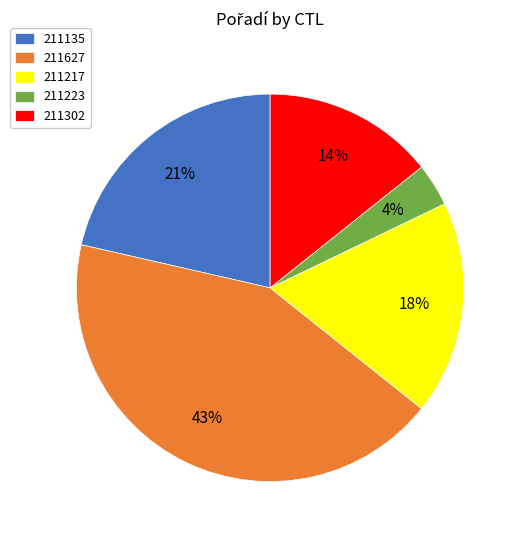

To the nearest percent, what percentage of the pie is 211223?

4%